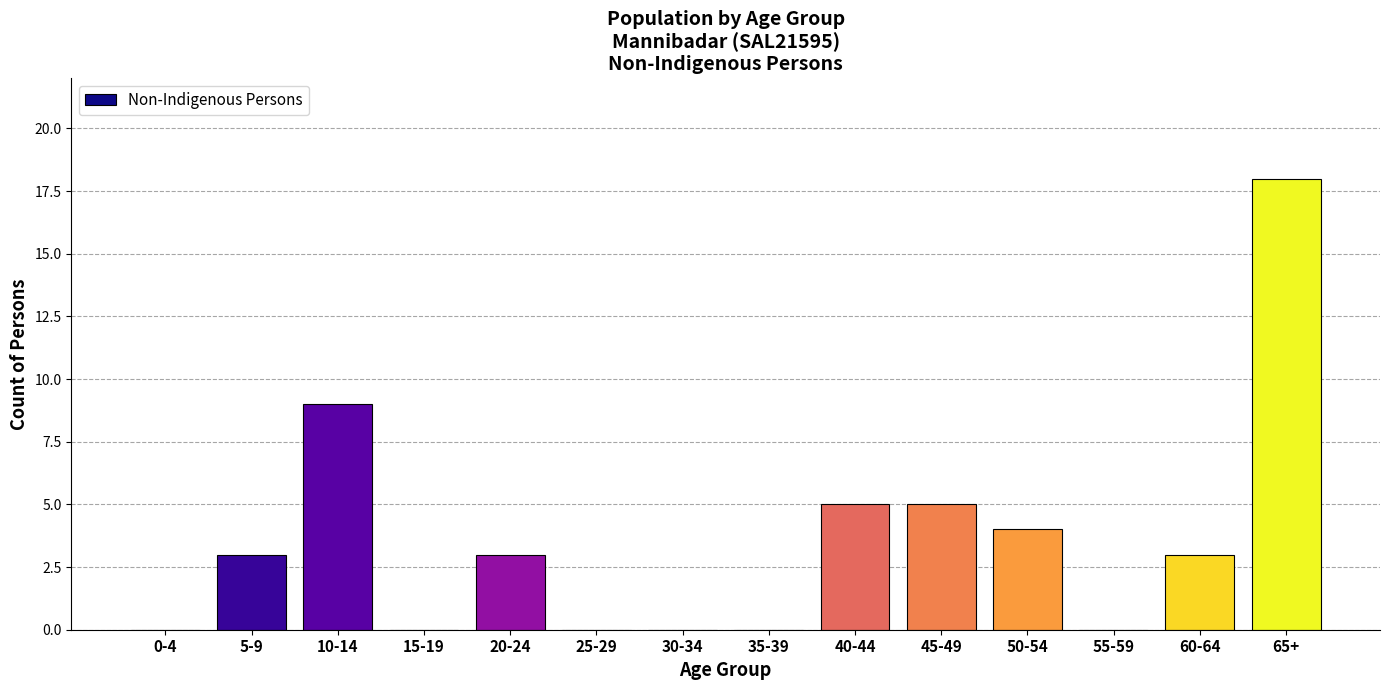

Reading left to right, what are all the values shown in this chart?

0-4=0	5-9=3	10-14=9	15-19=0	20-24=3	25-29=0	30-34=0	35-39=0	40-44=5	45-49=5	50-54=4	55-59=0	60-64=3	65+=18